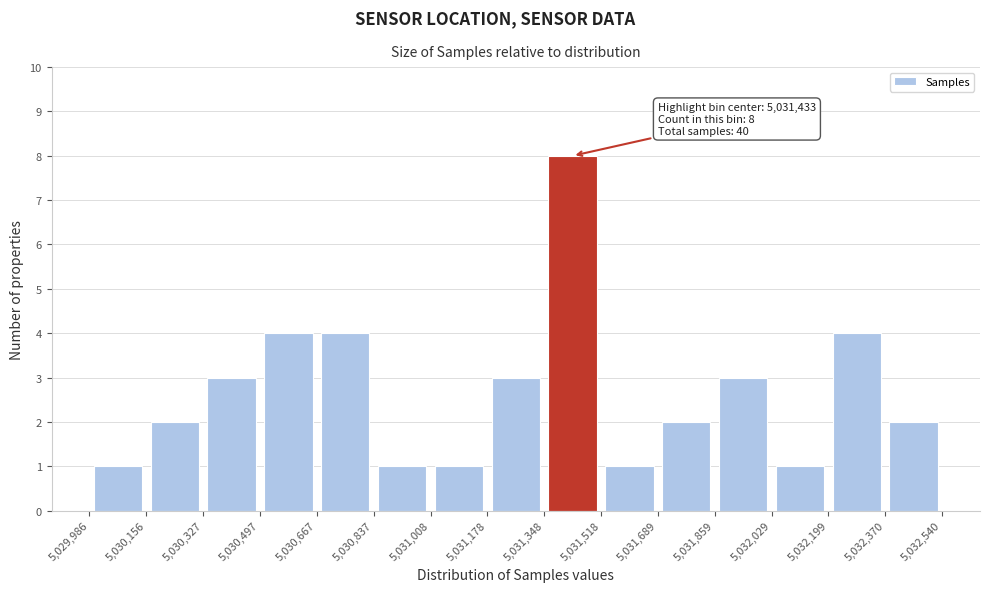

Which range on the x-axis has the tallest bar?

5,031,348 to 5,031,518